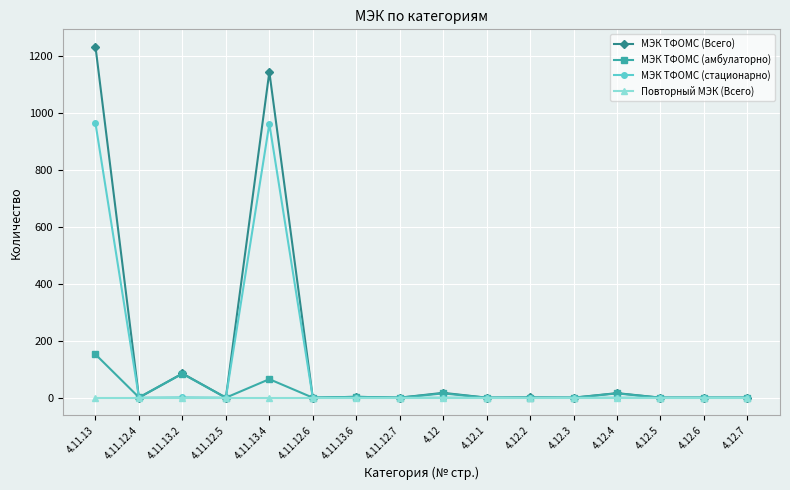

What are all the series names shown in the legend?

МЭК ТФОМС (Всего), МЭК ТФОМС (амбулаторно), МЭК ТФОМС (стационарно), Повторный МЭК (Всего)